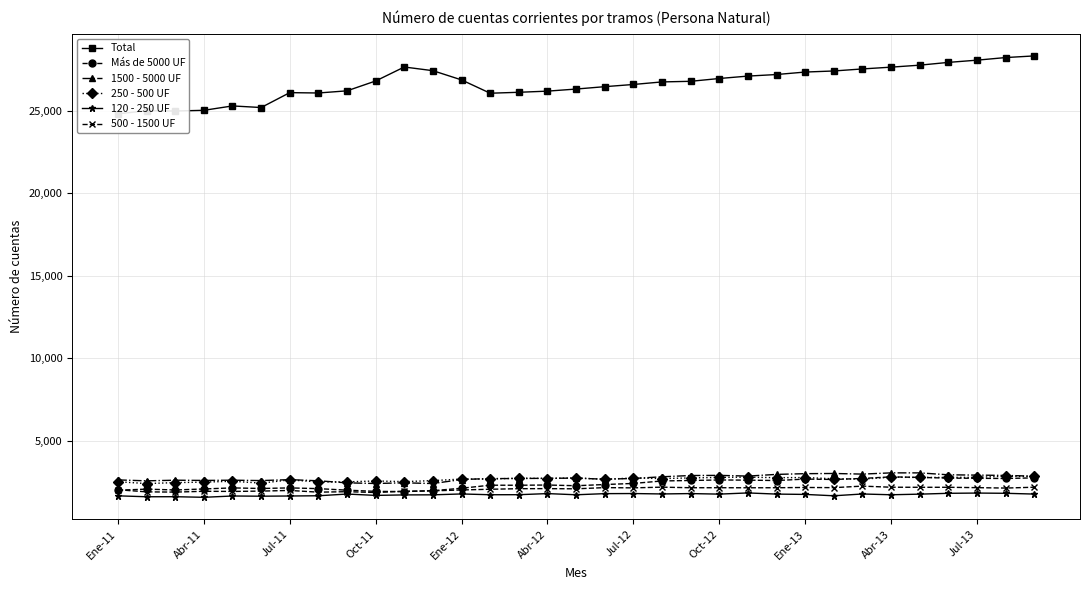

At which label does 250 - 500 UF first exceed 2704?

14